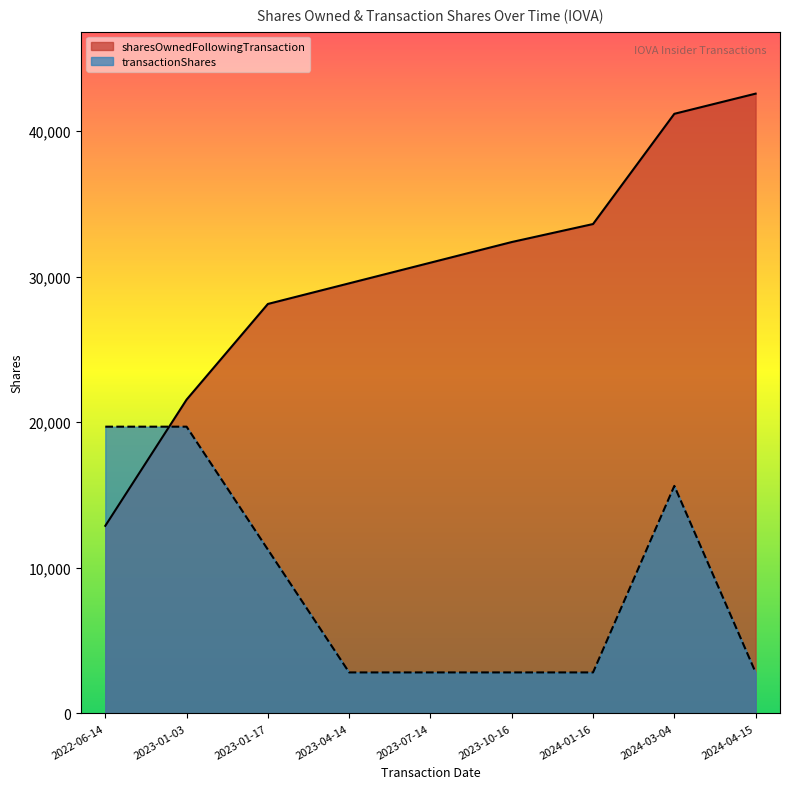

The transactionShares series shows 4654 at 2023-04-14. True or false?

False